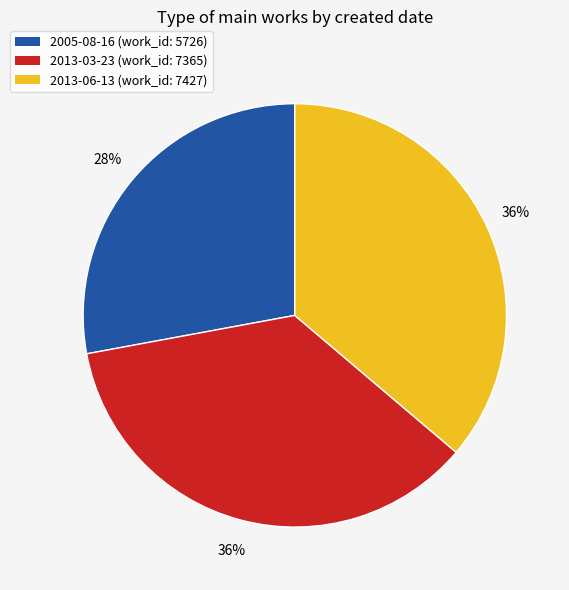

Is 2005-08-16 the majority of the pie?

No